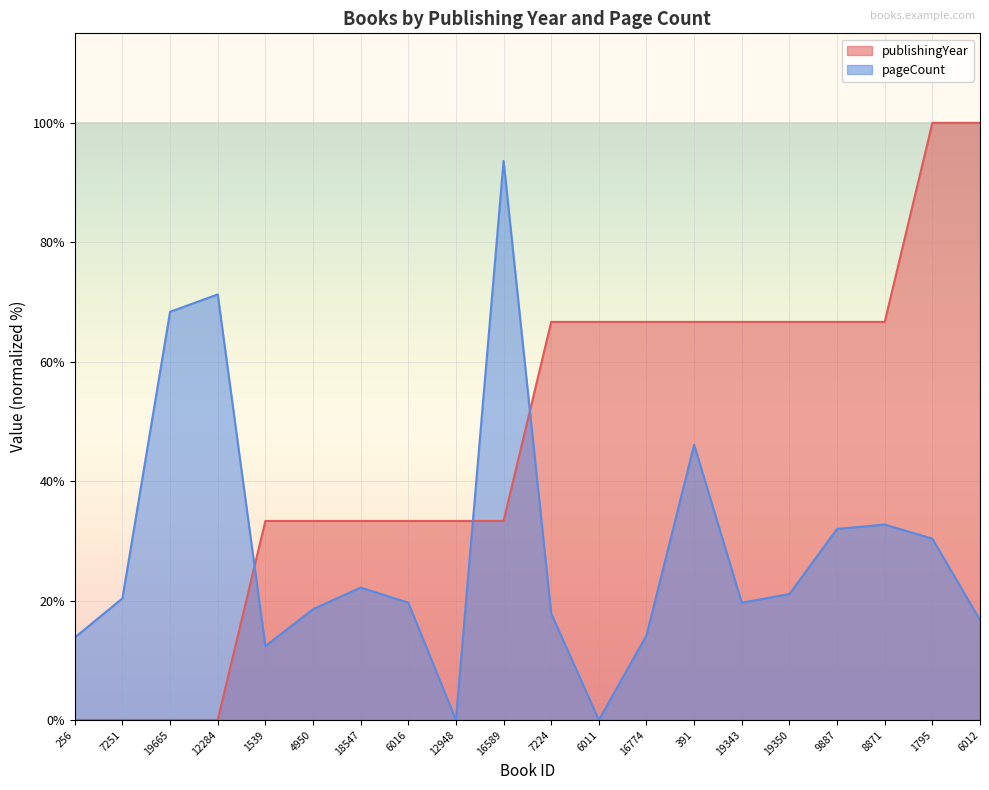

What position from the left is 19350?

16